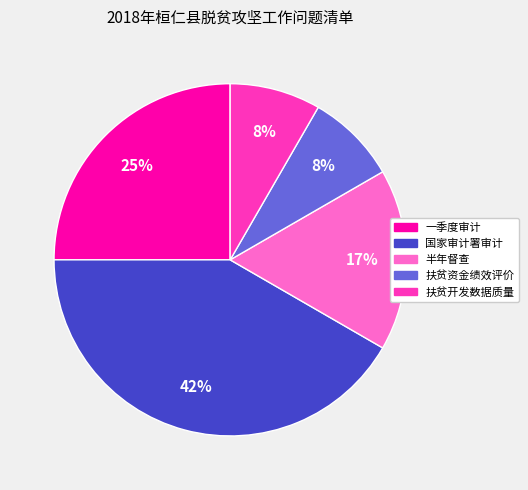

Count the number of slices in the pie.

5